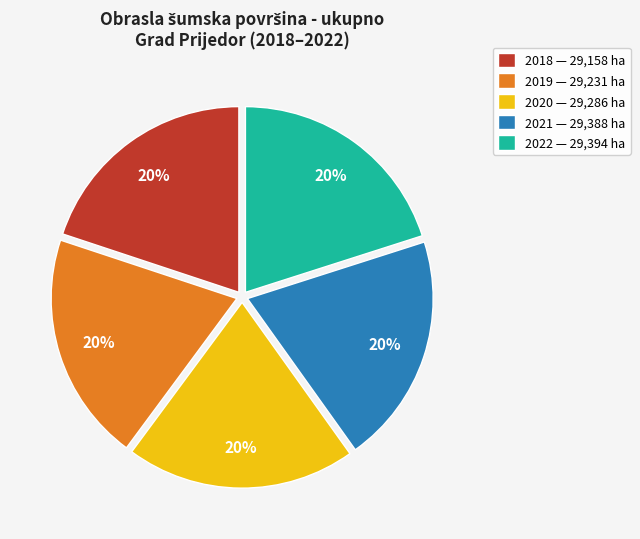

Combined, do 2019 and 2018 account for over 50%?

No